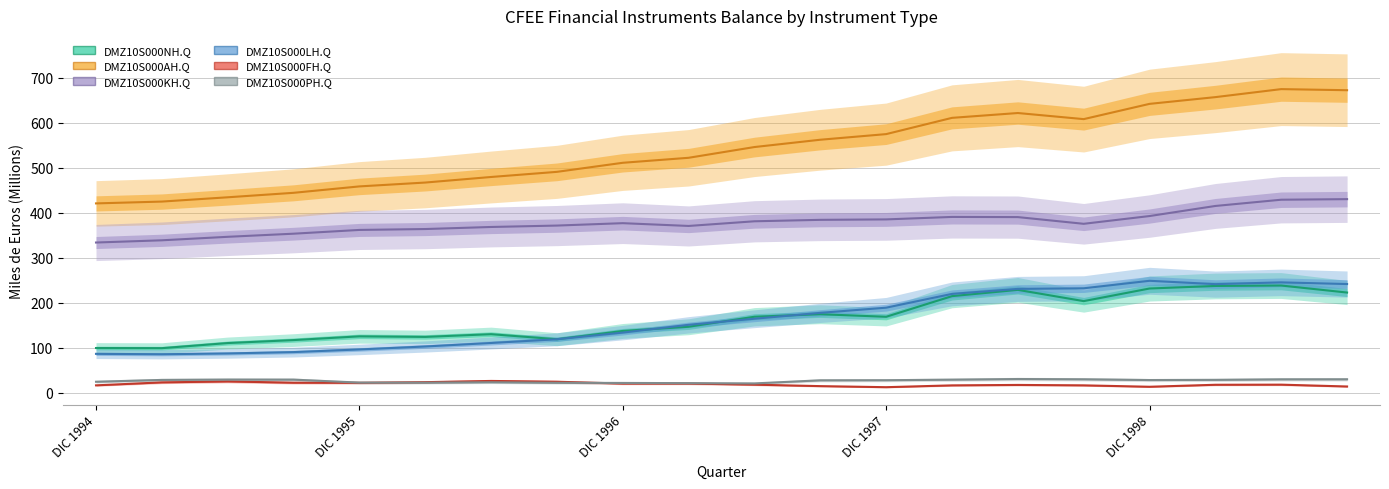

What is the difference between the second highest and minimum values in the DMZ10S000LH.Q series?

159.6